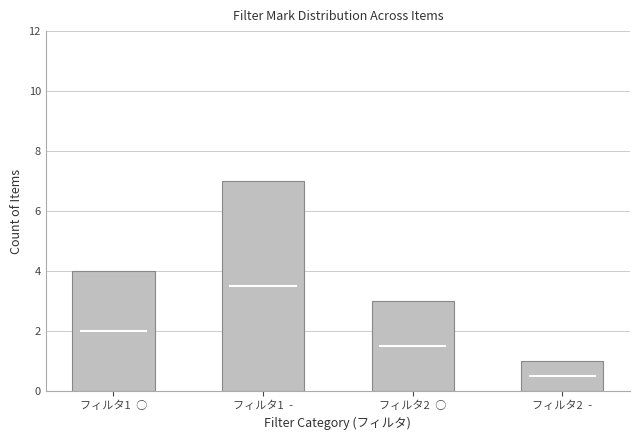

At which label is the value closest to 4?

フィルタ1 ○